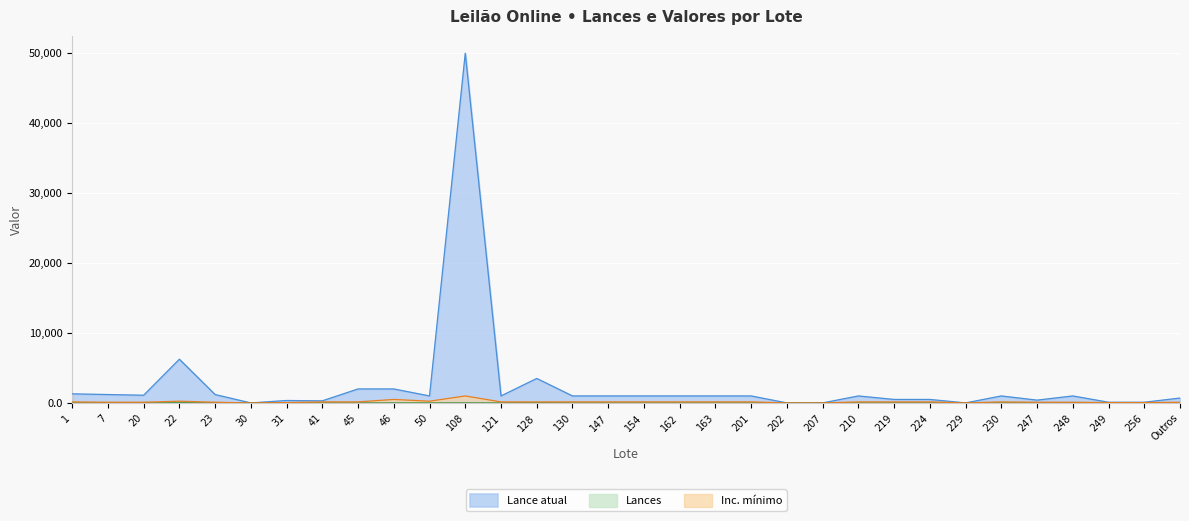

What is the spread (max minus min) of values at 1?

1298.0